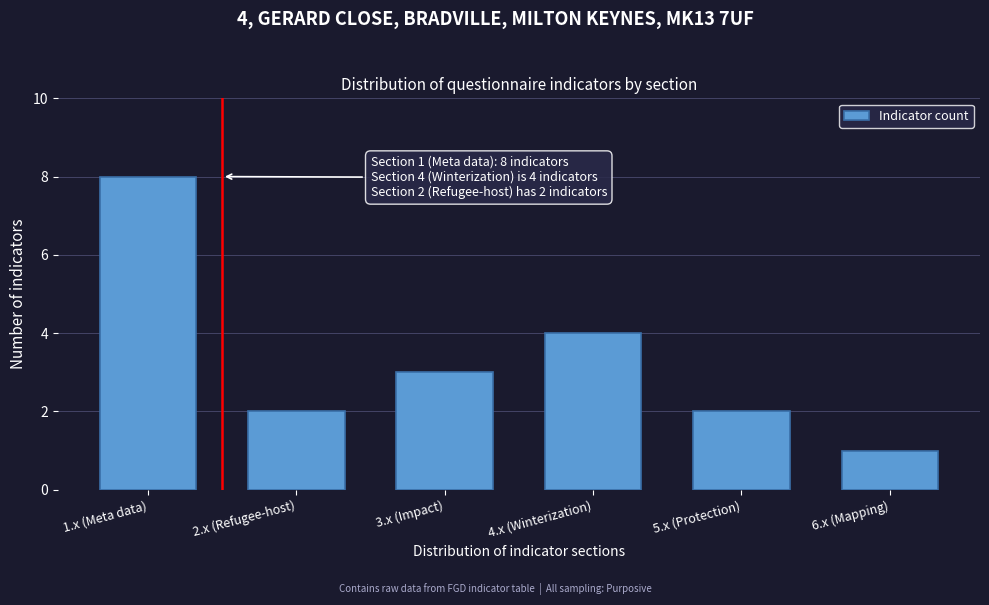

Reading left to right, list all the values displayed in this chart.

8	2	3	4	2	1